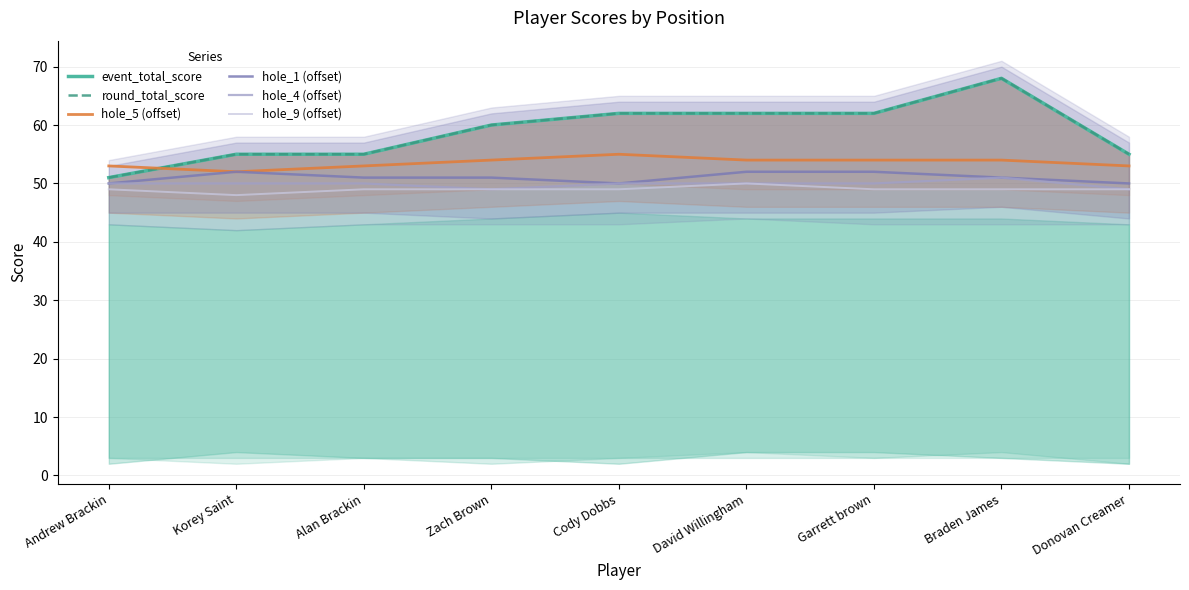

Where does the hole_4 (offset) series first go above 50?

Braden James